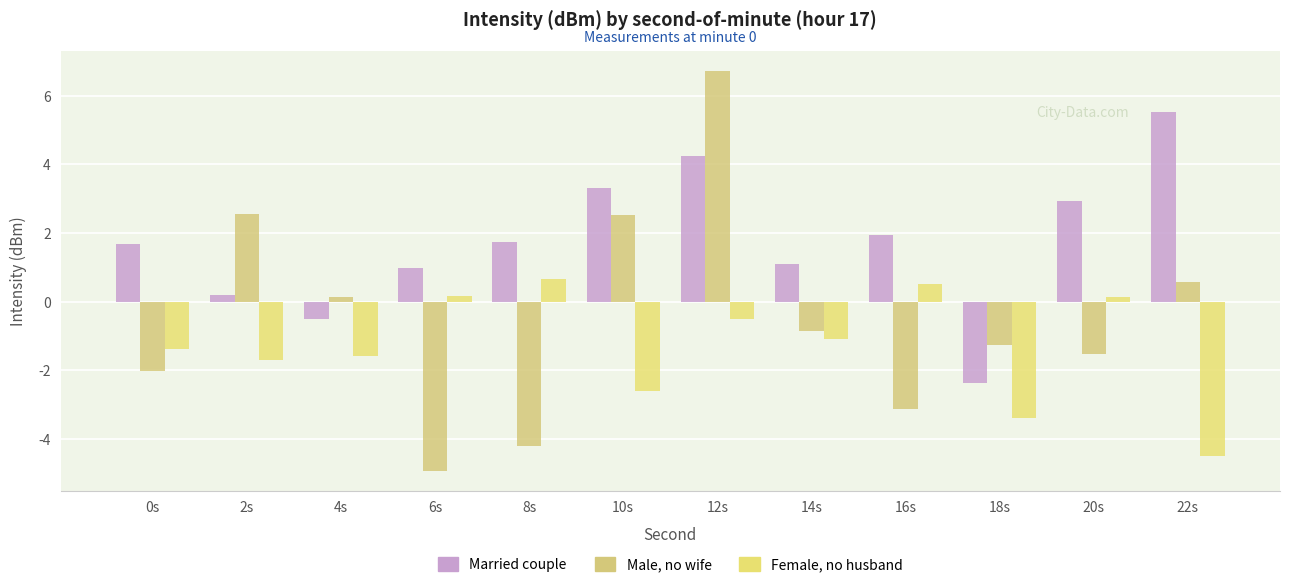

Reading right to left, transcribe all the data shown in this chart.

Married couple: 22s=5.5	20s=2.9	18s=-2.4	16s=1.9	14s=1.1	12s=4.2	10s=3.3	8s=1.7	6s=1.0	4s=-0.5	2s=0.2	0s=1.7
Male, no wife: 22s=0.6	20s=-1.5	18s=-1.3	16s=-3.1	14s=-0.8	12s=6.7	10s=2.5	8s=-4.2	6s=-4.9	4s=0.1	2s=2.5	0s=-2.0
Female, no husband: 22s=-4.5	20s=0.1	18s=-3.4	16s=0.5	14s=-1.1	12s=-0.5	10s=-2.6	8s=0.7	6s=0.2	4s=-1.6	2s=-1.7	0s=-1.4